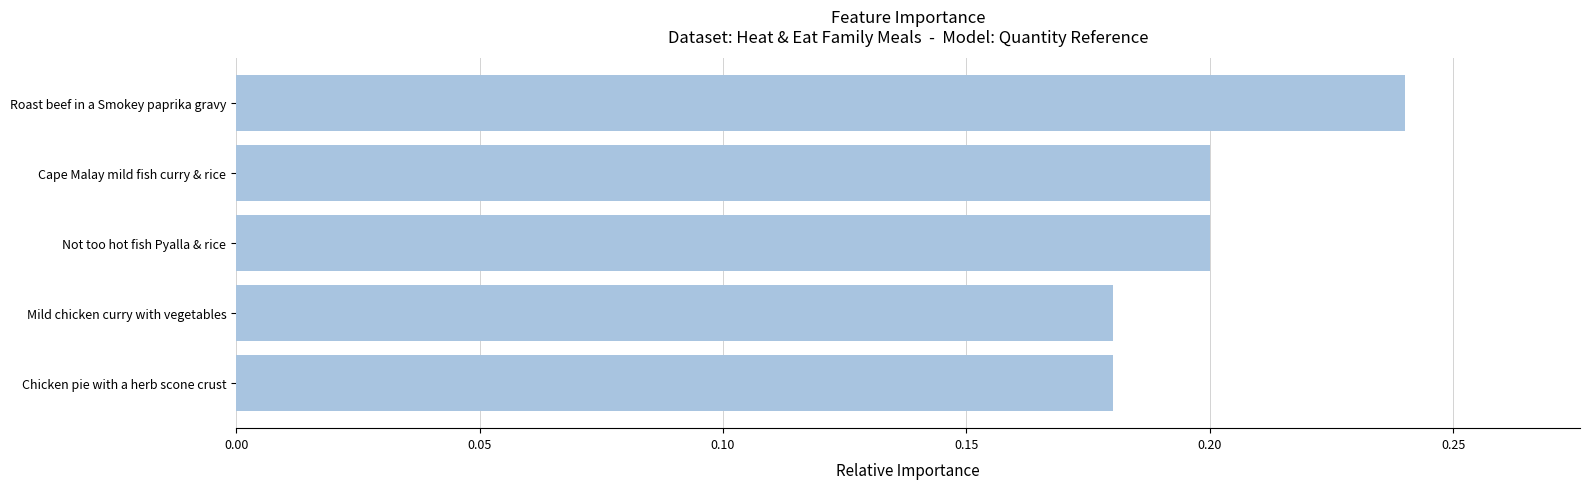

The value at Chicken pie with a herb scone crust is 0.2. True or false?

True